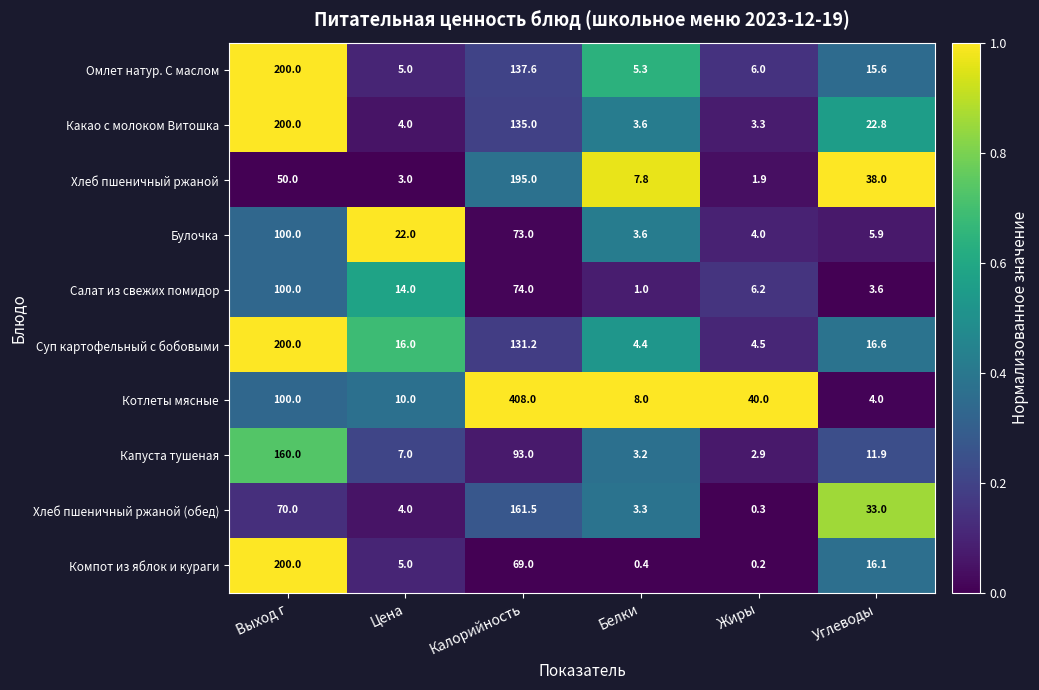

At Жиры, list the series in order from smallest to largest.

Компот из яблок и кураги, Хлеб пшеничный ржаной (обед), Хлеб пшеничный ржаной, Капуста тушеная, Какао с молоком Витошка, Булочка, Суп картофельный с бобовыми, Омлет натур. С маслом, Салат из свежих помидор, Котлеты мясные